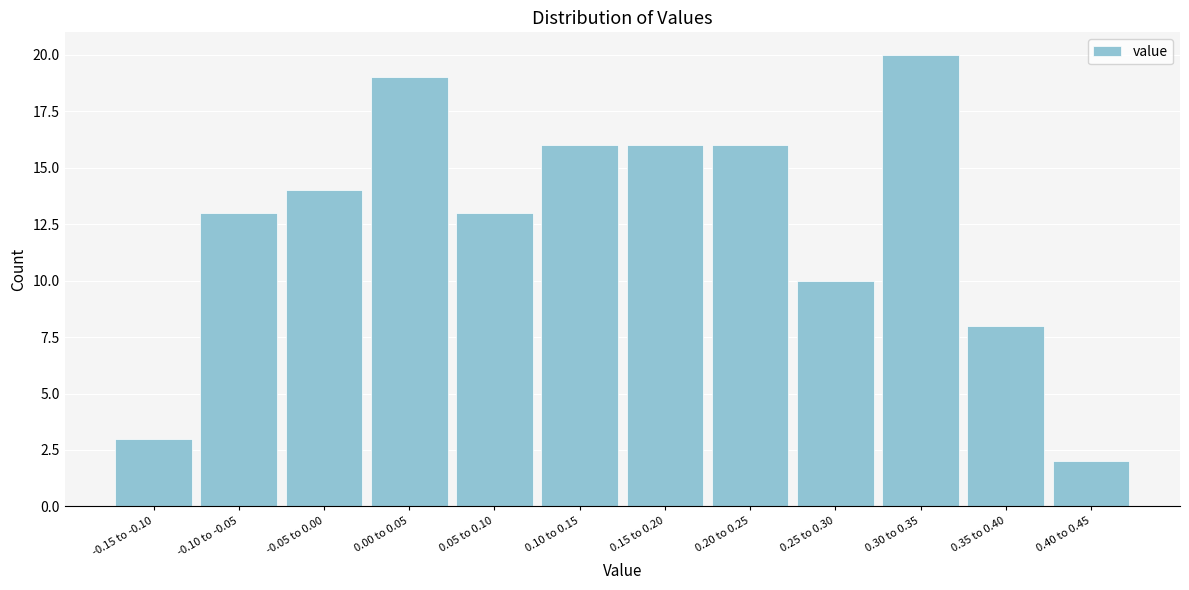

Reading left to right, extract all data points from this chart.

-0.15 to -0.10=3	-0.10 to -0.05=13	-0.05 to 0.00=14	0.00 to 0.05=19	0.05 to 0.10=13	0.10 to 0.15=16	0.15 to 0.20=16	0.20 to 0.25=16	0.25 to 0.30=10	0.30 to 0.35=20	0.35 to 0.40=8	0.40 to 0.45=2